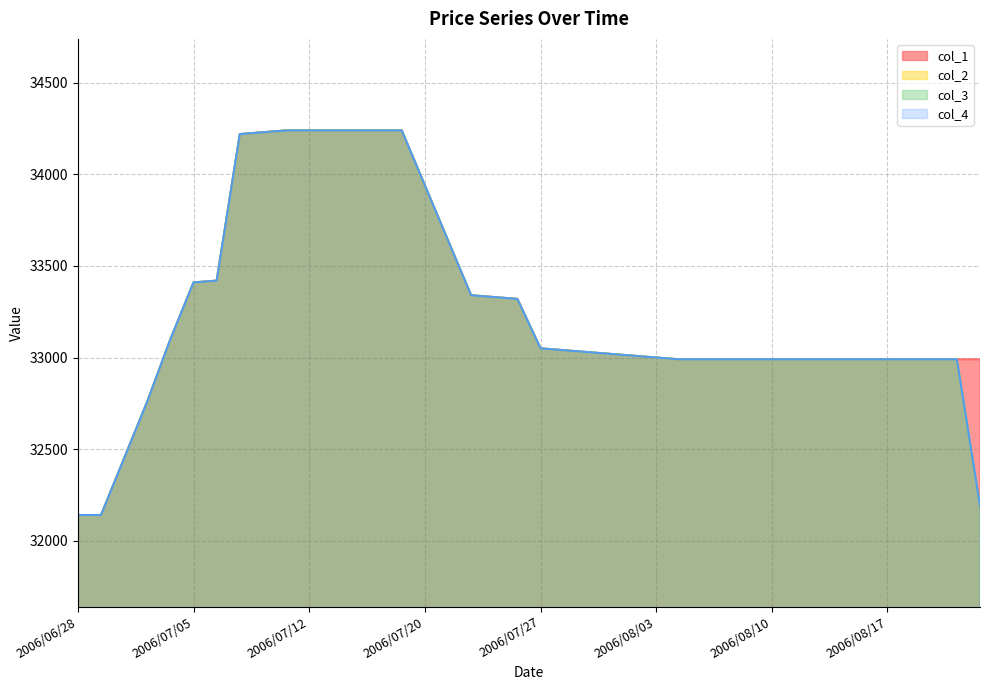

Read the col_2 value at 2006/07/20, to the nearest 50.

33950